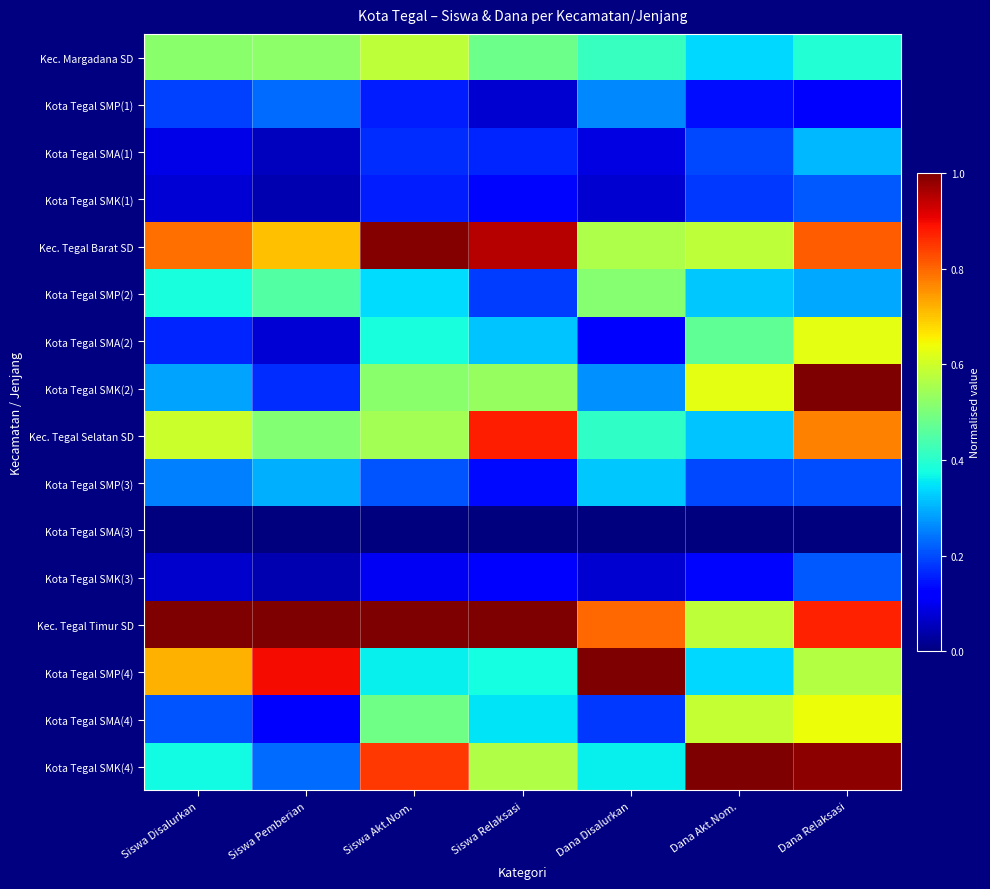

Which has a higher value, Siswa Akt.Nom. or Dana Akt.Nom.?

Siswa Akt.Nom.